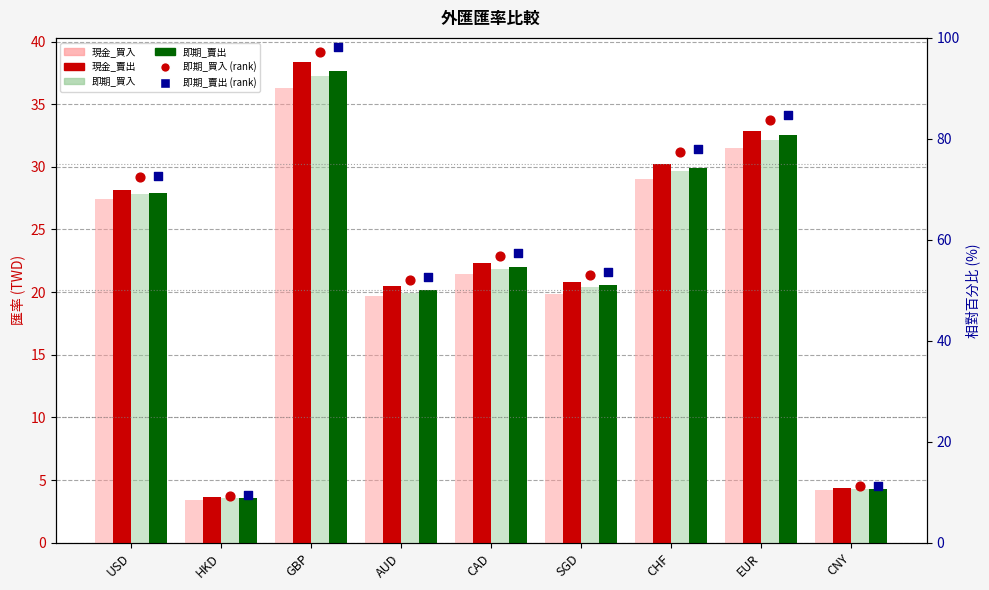

What are all the series names shown in the legend?

現金_買入, 現金_賣出, 即期_買入, 即期_賣出, 即期_買入 (rank), 即期_賣出 (rank)